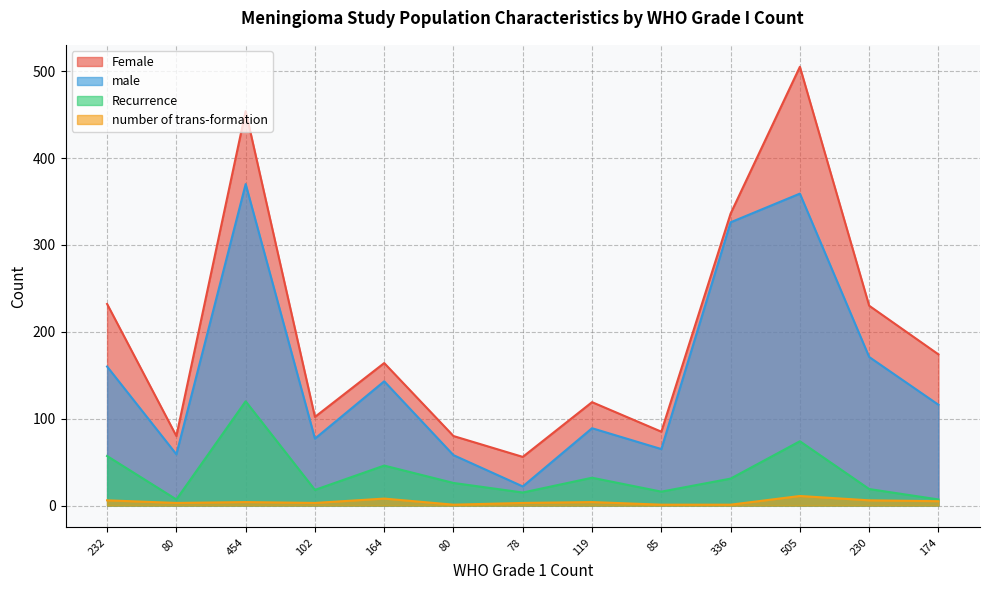

True or false: male has a value of 268 at 232.

False